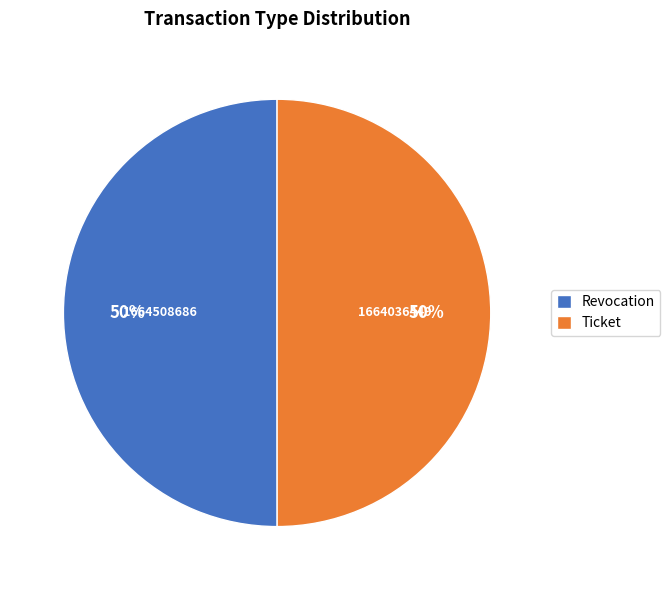

Count the number of slices in the pie.

2